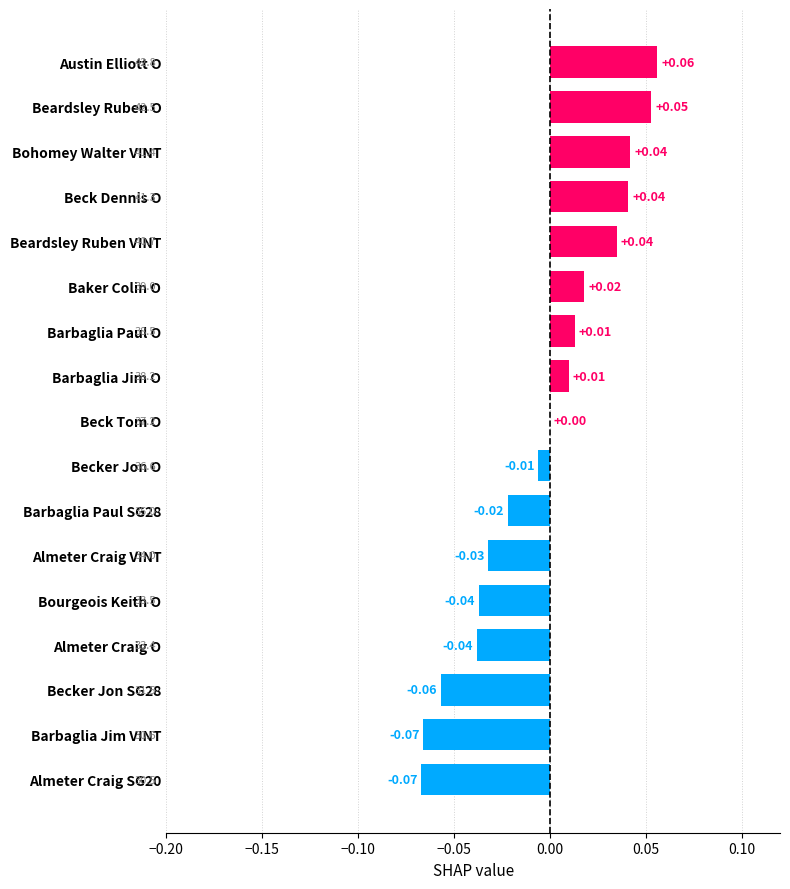

Where is the data nearest to the value 0?

Beck Tom O